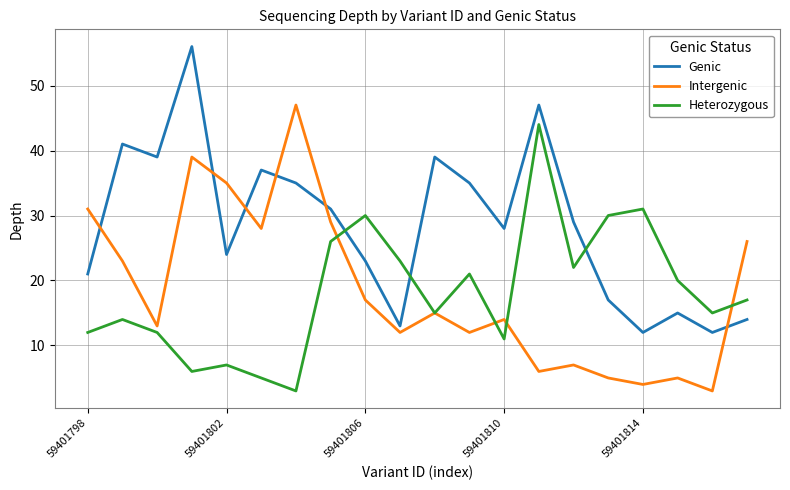

What is the maximum value shown in the chart?

56